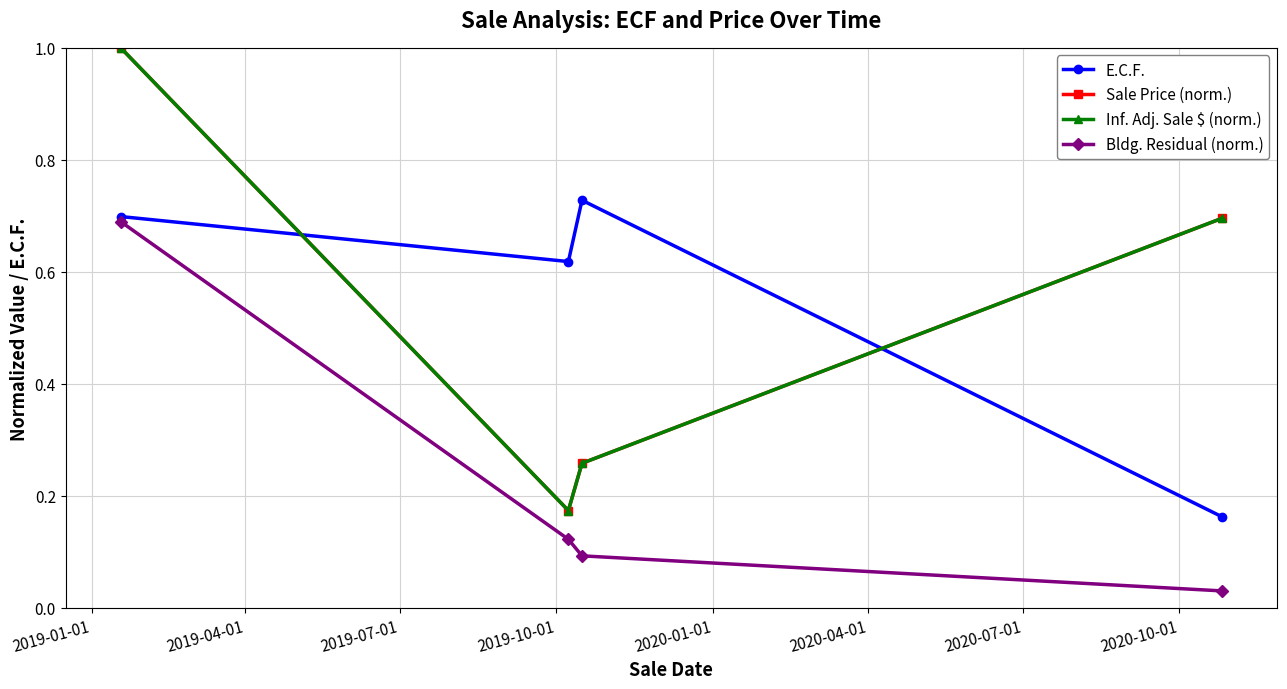

True or false: Sale Price (norm.) and E.C.F. intersect in this chart.

True